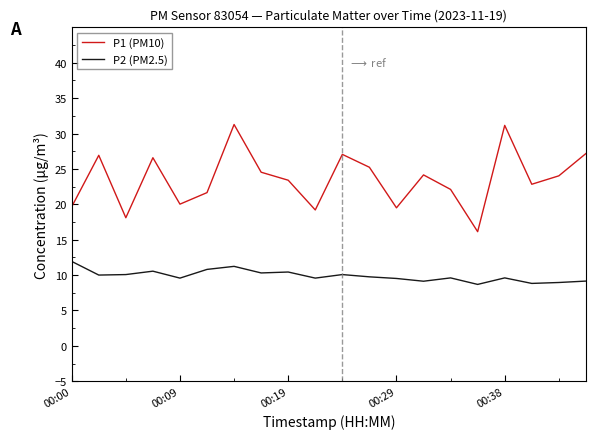

How many values in the P1 (PM10) series exceed 24?

10